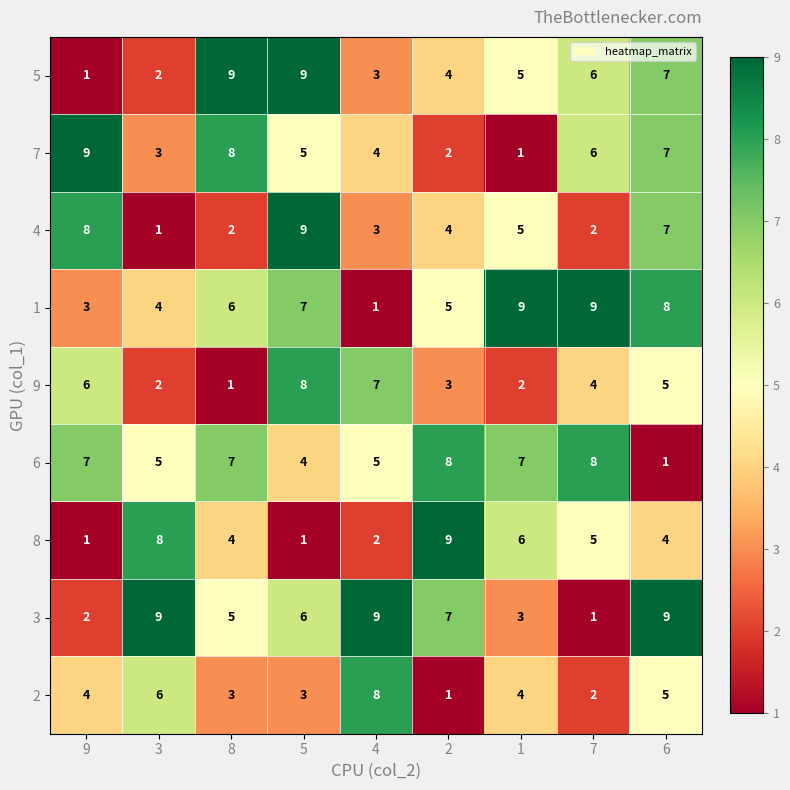

True or false: 8 has a value of 5 at 7.

True